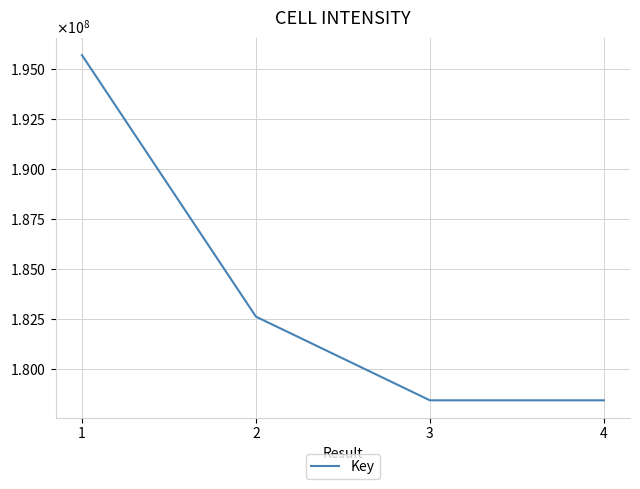

Is this an area chart (filled region under the line)?

No